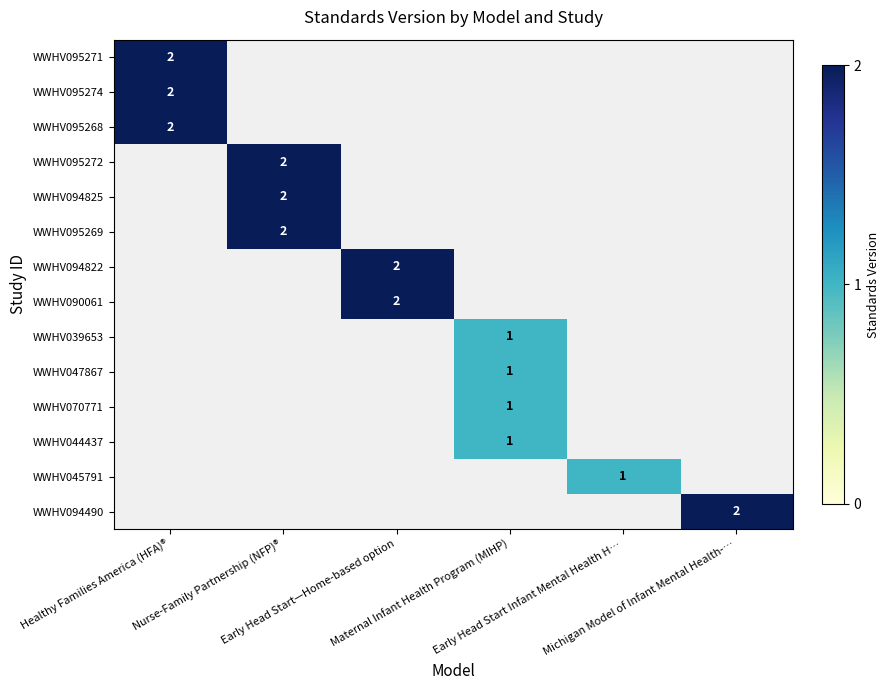

The value of WWHV047867 at Maternal Infant Health Program (MIHP) is 0.4. True or false?

False